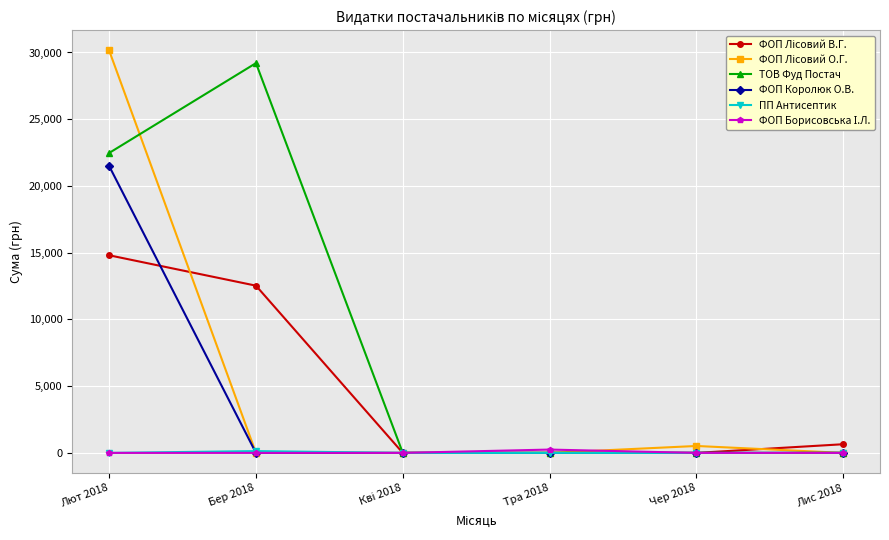

The ФОП Королюк О.В. series shows 0.0 at Чер 2018. True or false?

True